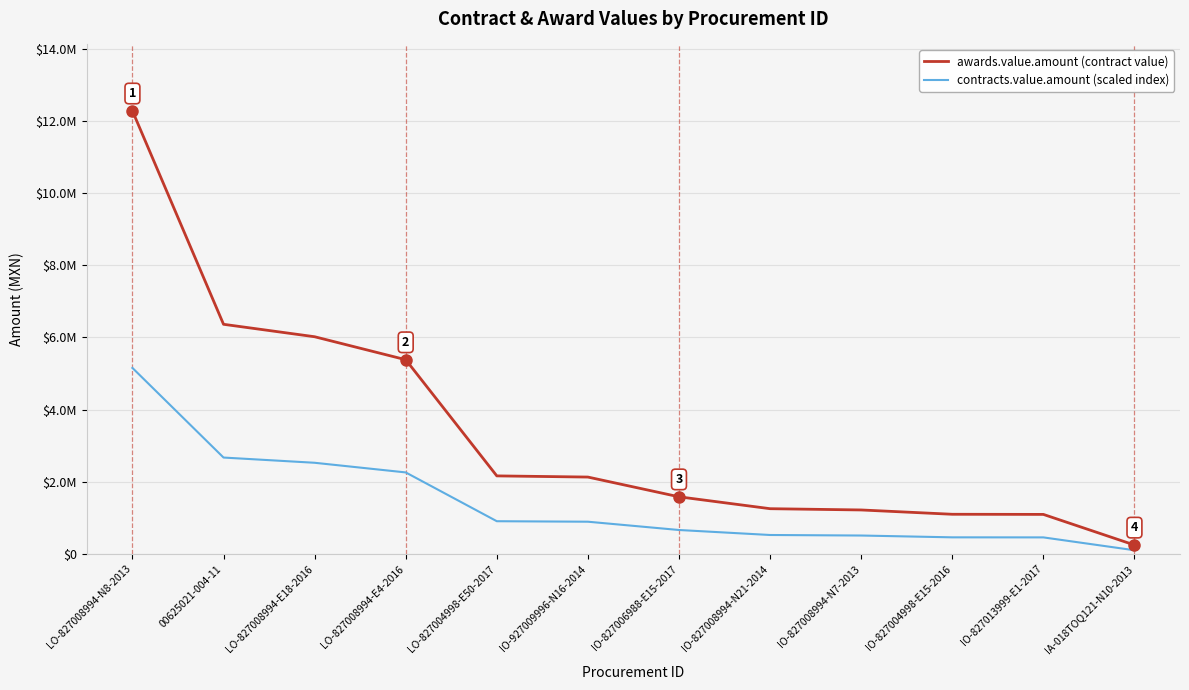

What is the sum of all awards.value.amount (contract value) values?

40858710.7